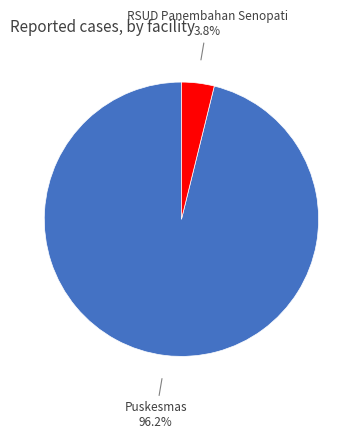

Is there any slice that represents more than half of the pie?

Yes